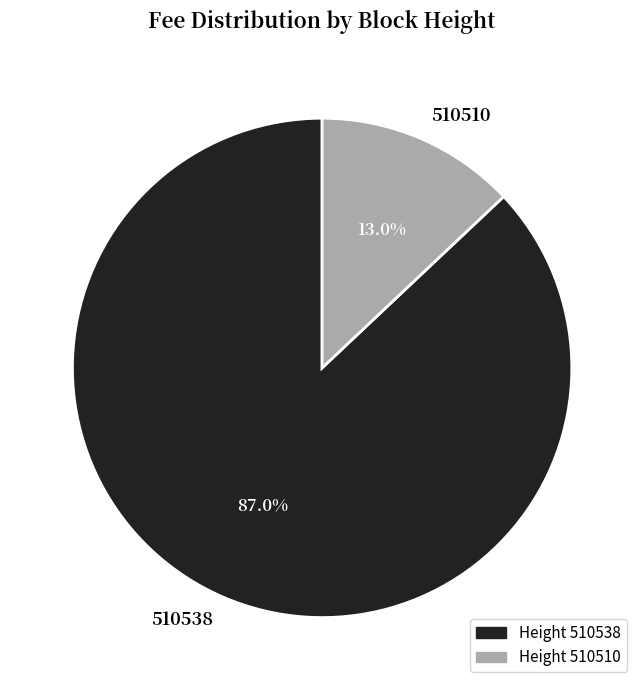

Is it true that 510538 is 99% of the pie?

False